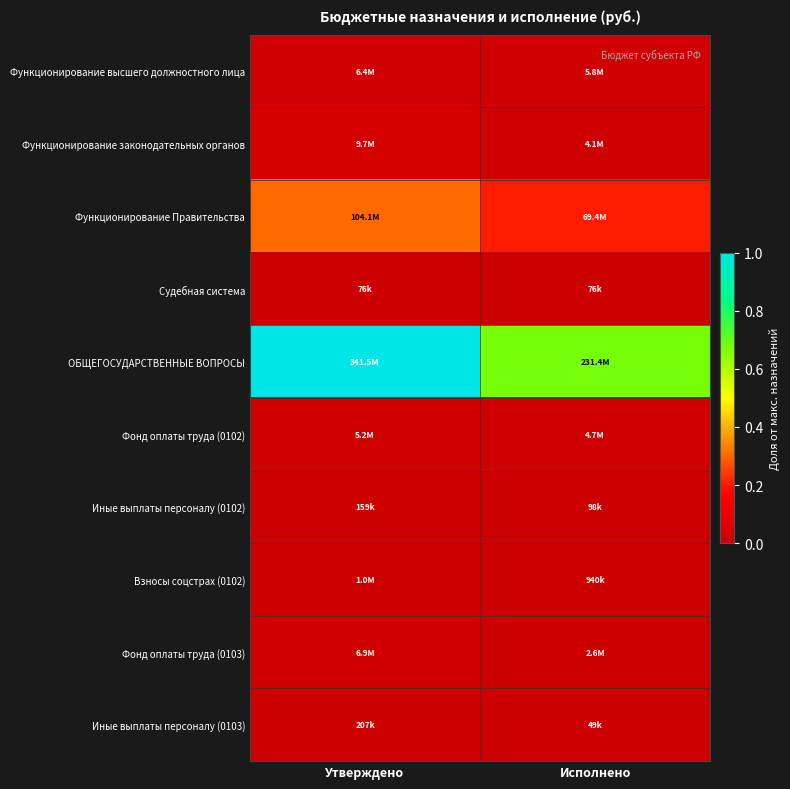

Reading left to right, list all the values displayed in this chart.

Функционирование высшего должностного лица: Утверждено=0.0	Исполнено=0.0
Функционирование законодательных органов: Утверждено=0.0	Исполнено=0.0
Функционирование Правительства: Утверждено=0.3	Исполнено=0.2
Судебная система: Утверждено=0.0	Исполнено=0.0
ОБЩЕГОСУДАРСТВЕННЫЕ ВОПРОСЫ: Утверждено=1.0	Исполнено=0.7
Фонд оплаты труда (0102): Утверждено=0.0	Исполнено=0.0
Иные выплаты персоналу (0102): Утверждено=0.0	Исполнено=0.0
Взносы соцстрах (0102): Утверждено=0.0	Исполнено=0.0
Фонд оплаты труда (0103): Утверждено=0.0	Исполнено=0.0
Иные выплаты персоналу (0103): Утверждено=0.0	Исполнено=0.0